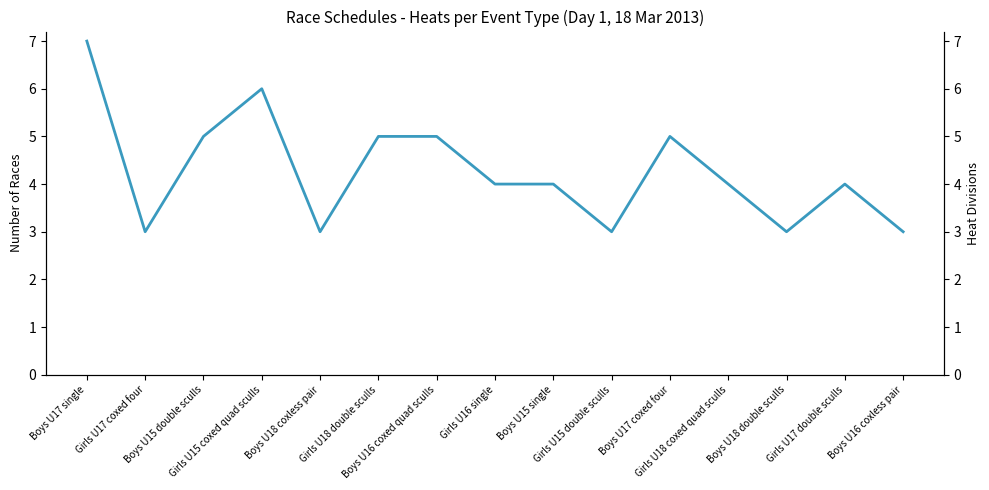

What is the label of the 2nd point from the left?

Girls U17 coxed four